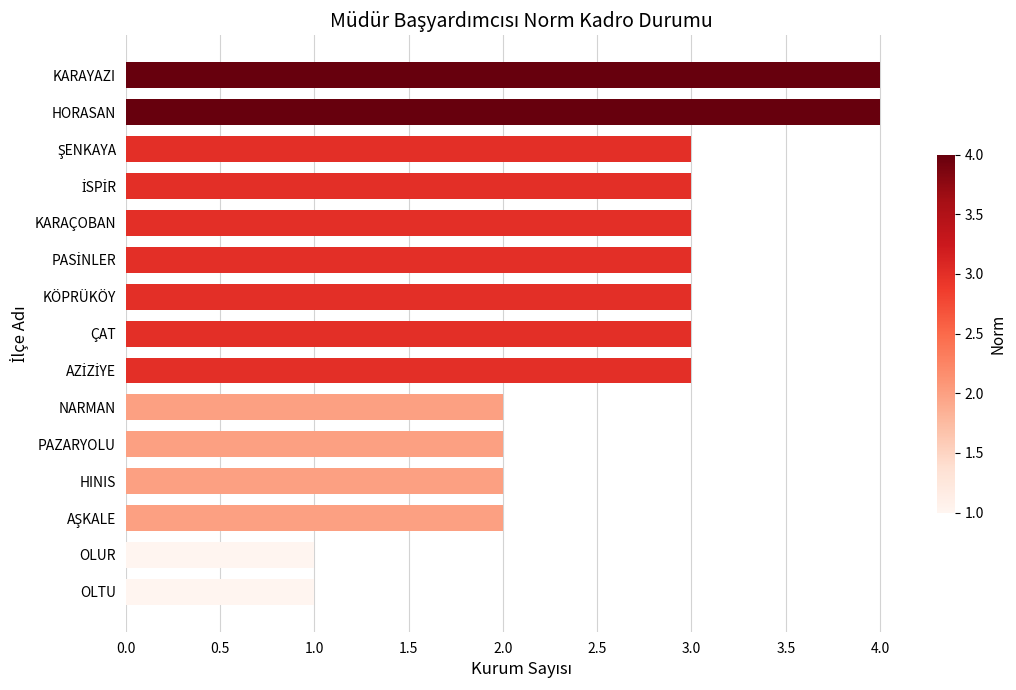

How many distinct data groups are displayed?

1